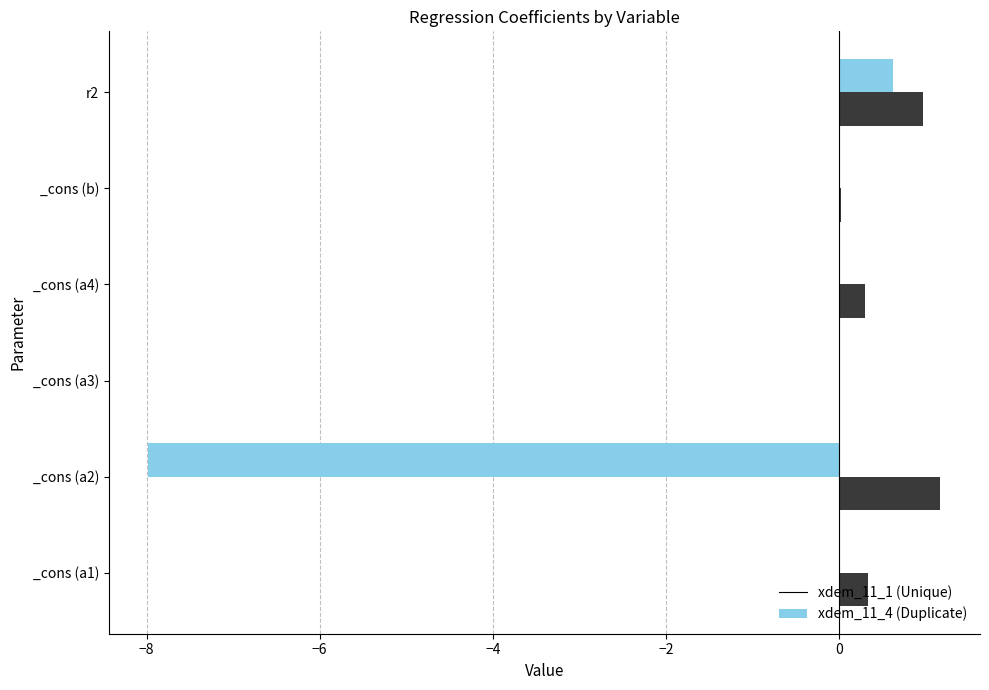

What is the maximum value shown in the chart?

1.2